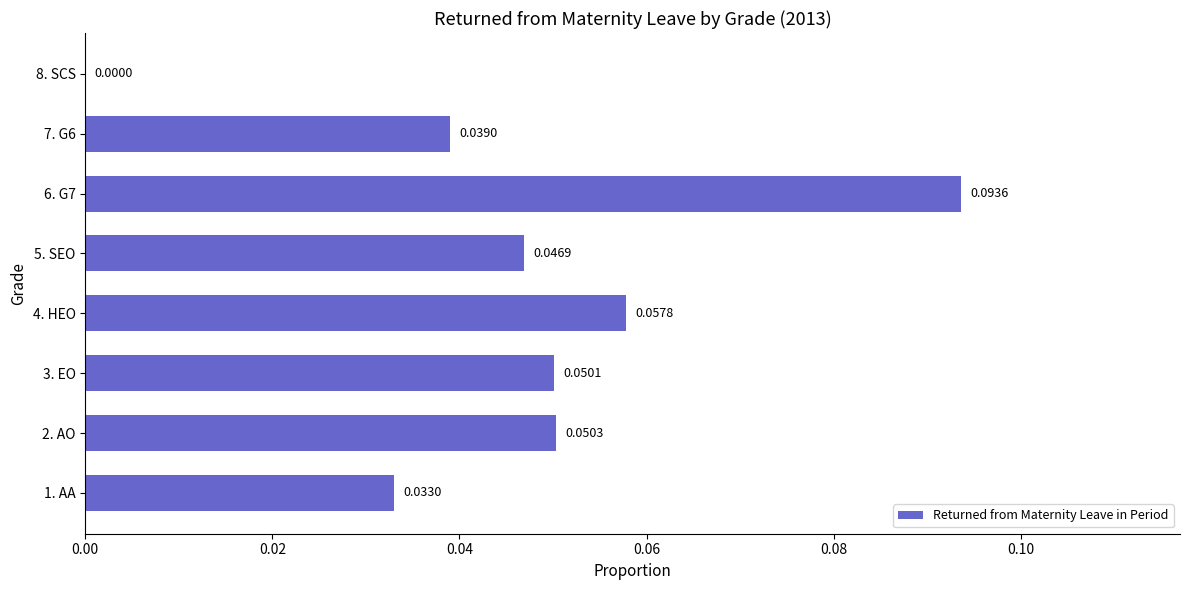

Between 7. G6 and 4. HEO, which is larger?

4. HEO